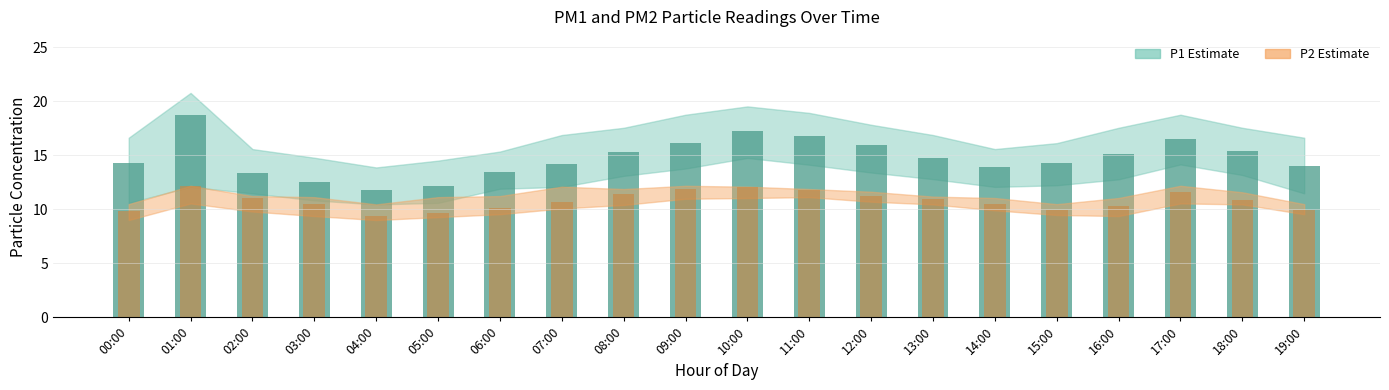

Rank the series by their average value, from highest to lowest.

P1, P2